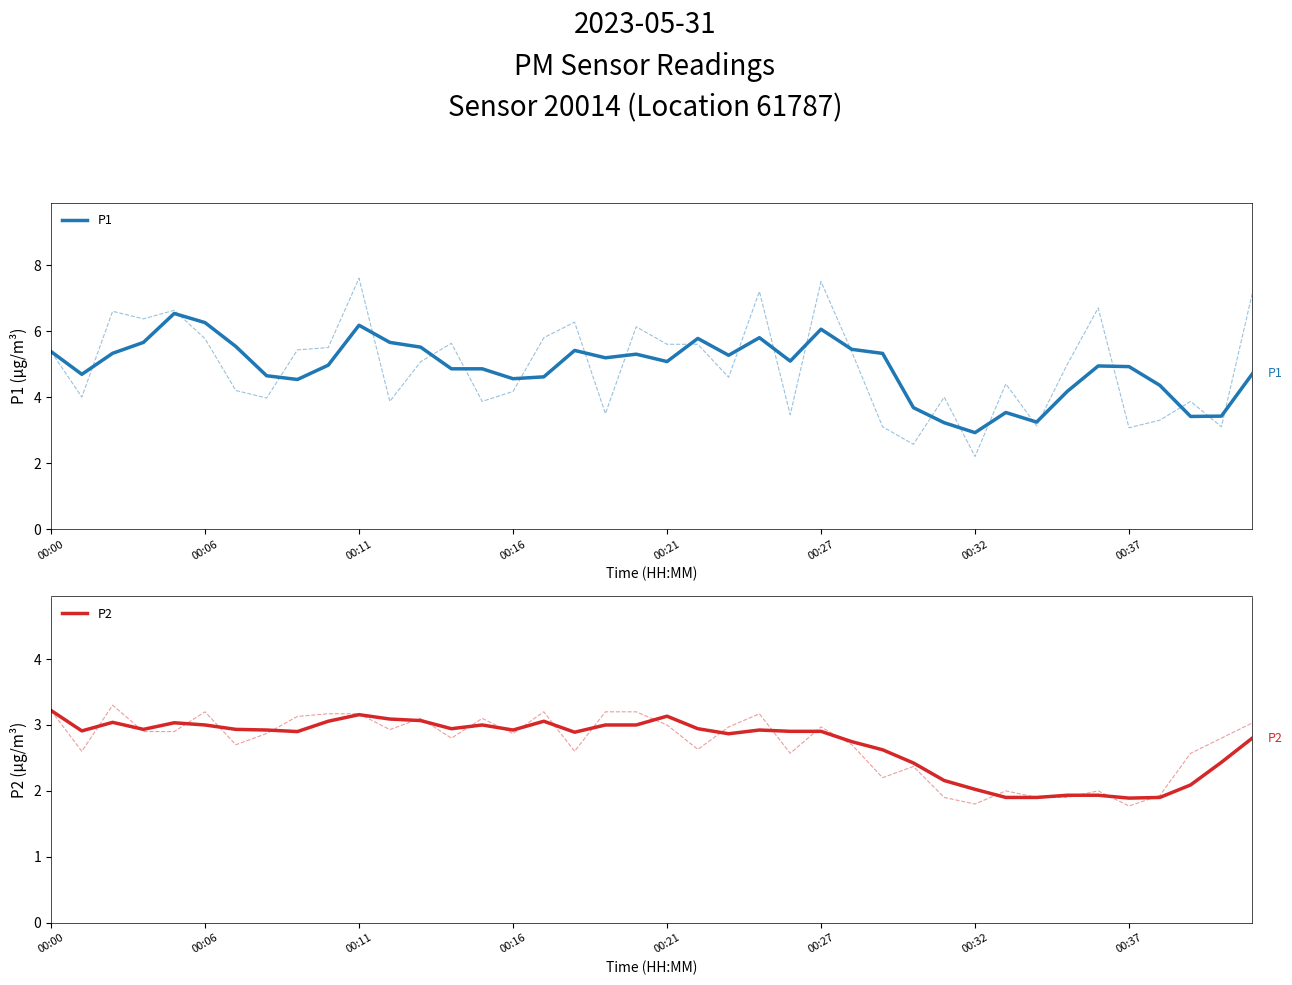

True or false: P1 and P2 cross at least once.

False